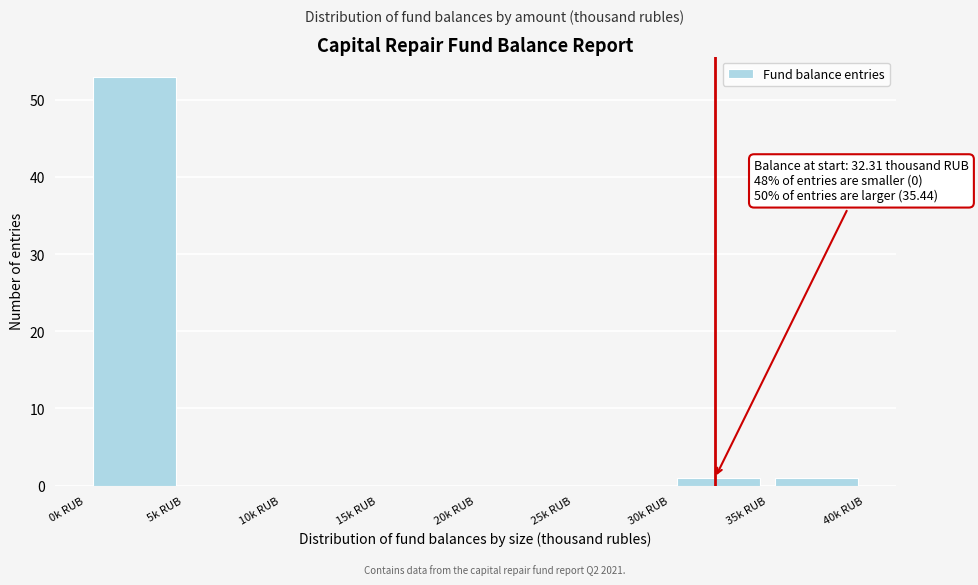

Which range on the x-axis has the tallest bar?

0 to 5